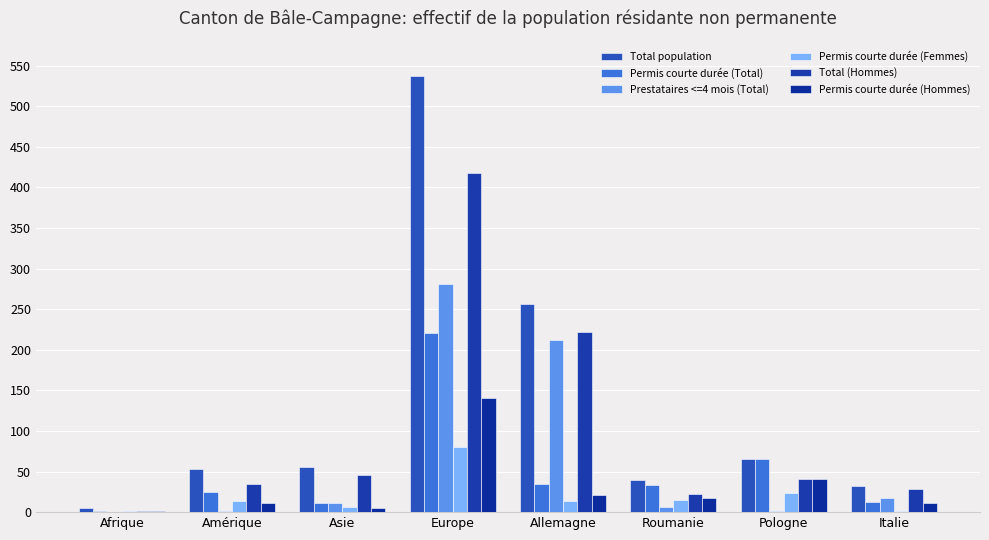

What are all the series names shown in the legend?

Total population, Permis courte durée (Total), Prestataires <=4 mois (Total), Permis courte durée (Femmes), Total (Hommes), Permis courte durée (Hommes)